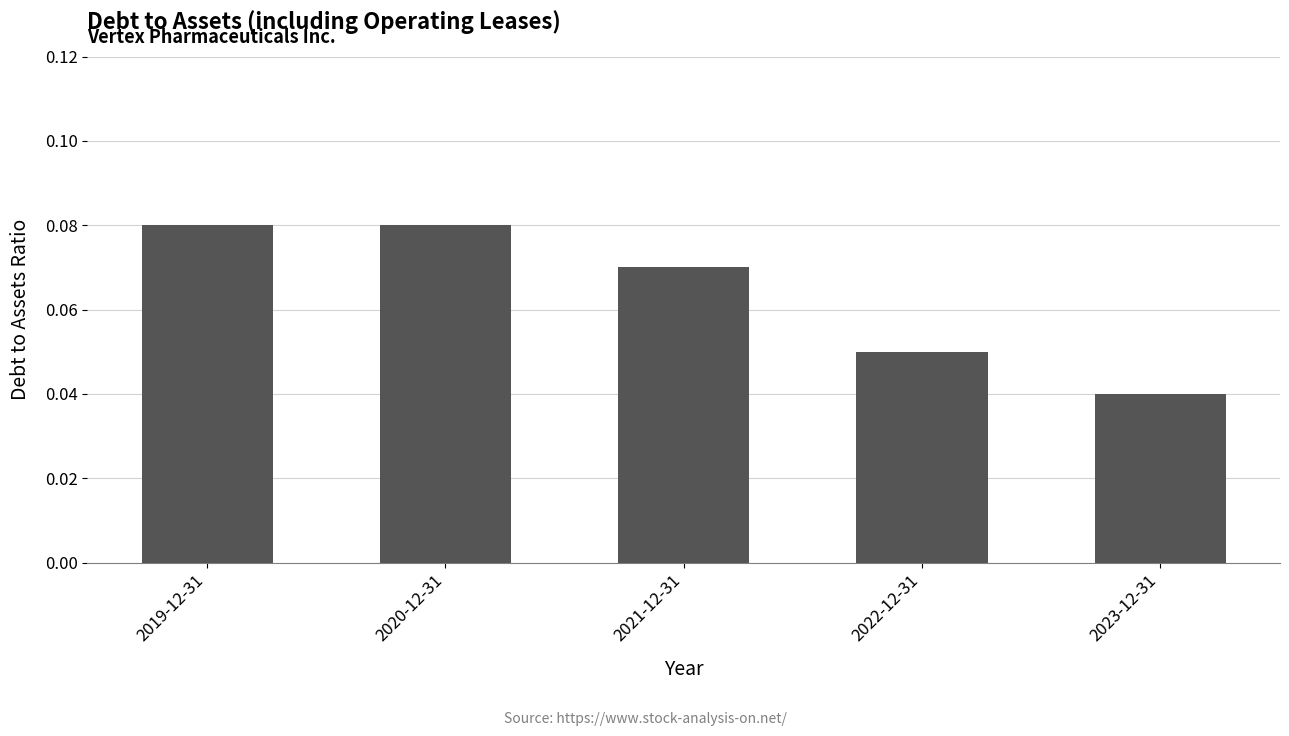

The value at 2022-12-31 is 0.0. True or false?

False